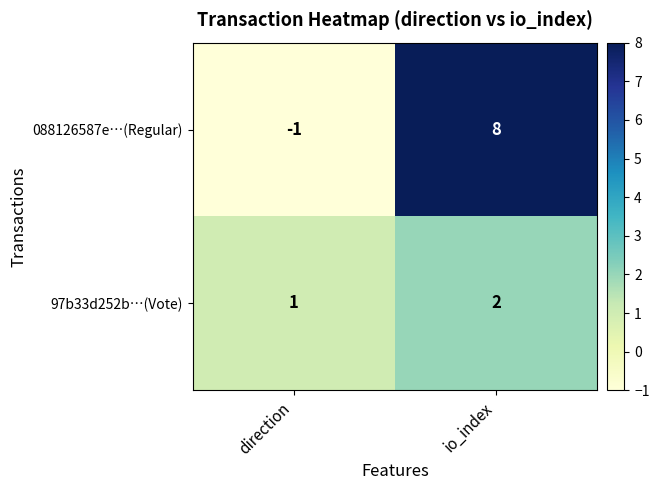

What is the minimum value shown in the chart?

-1